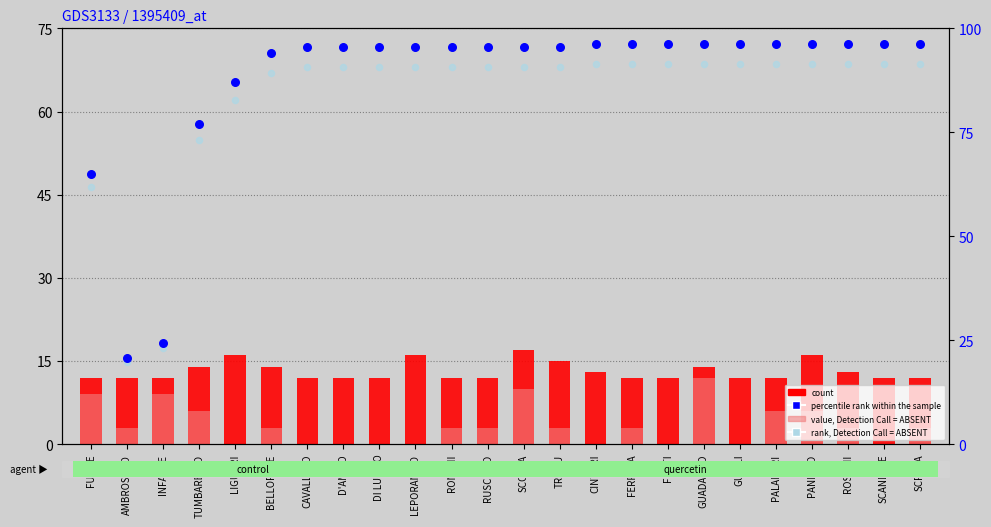

What is the total value across all series at SCANDALE?

11275.2